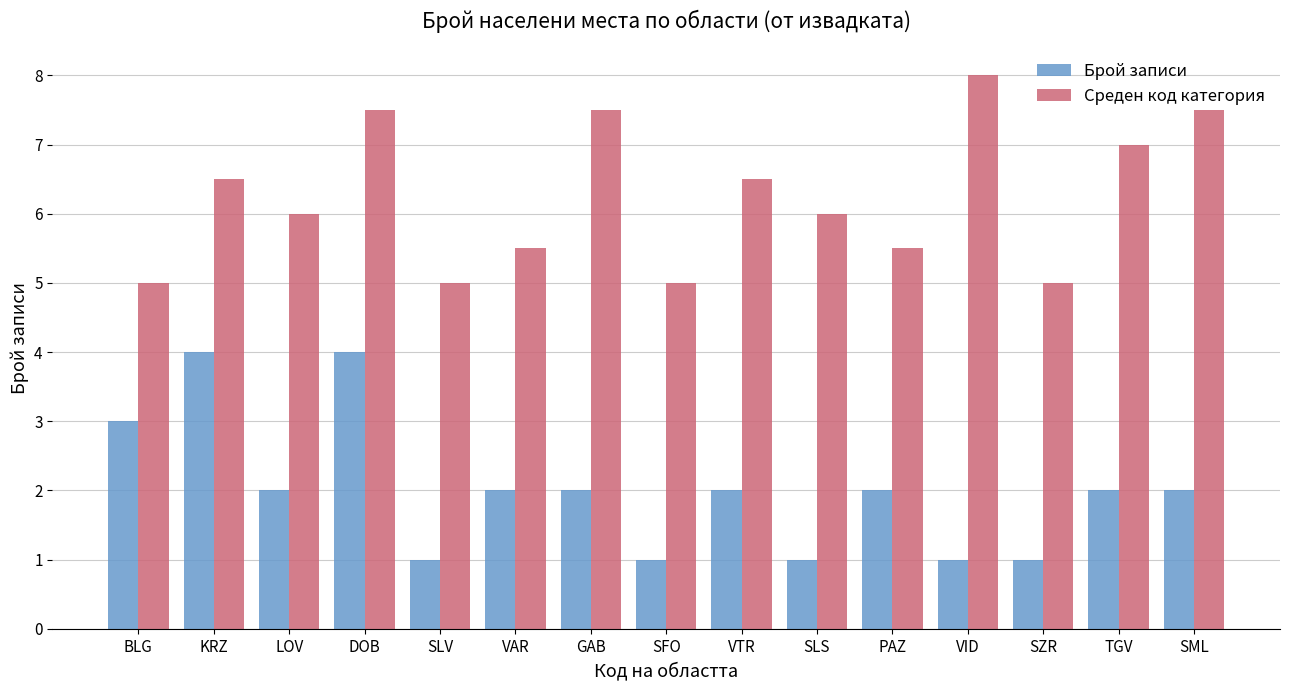

Rank the series at VAR from highest to lowest value.

Среден код категория, Брой записи